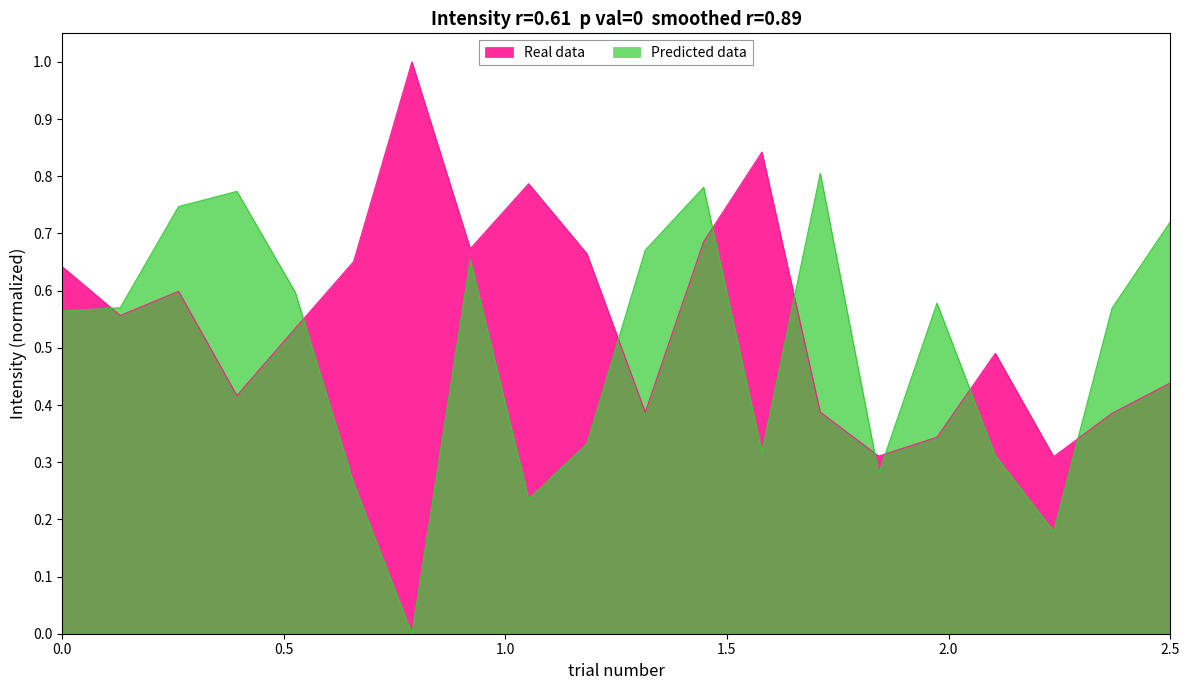

Which series has the largest range (max minus min)?

Predicted data